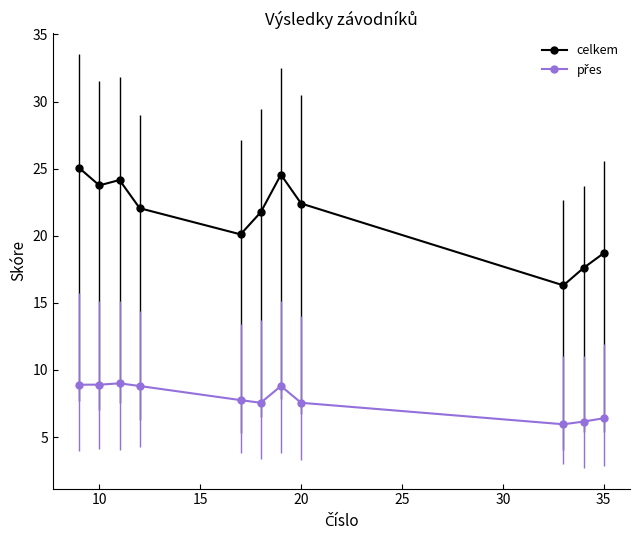

How many interior local peaks does the celkem series have?

2